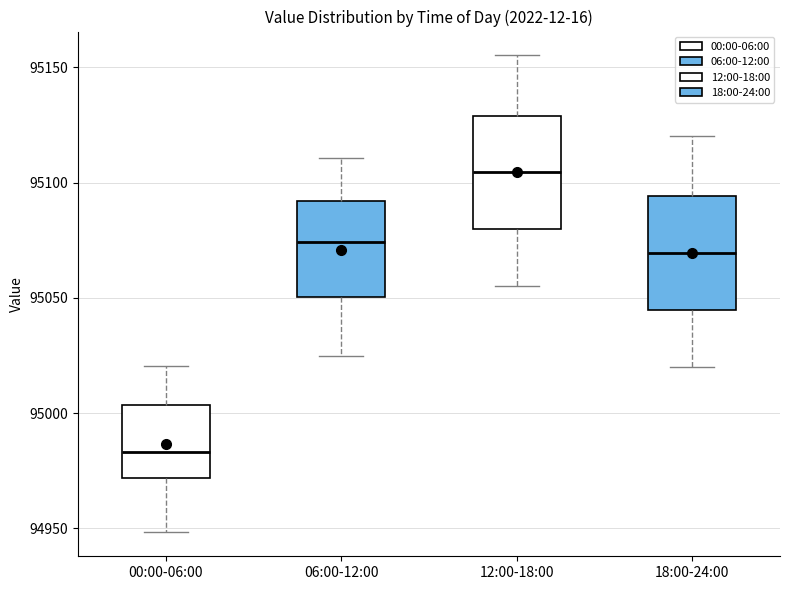

Reading left to right, transcribe this box plot: for each box, give where its median line is, the range the box spans, and where its two whiskers end, as read against the y-axis. The values are not printed on the chart, so give them approximately, as read against the axis.

00:00-06:00: median 94985, box 94970 to 95005, whiskers 94950 to 95020
06:00-12:00: median 95075, box 95050 to 95090, whiskers 95025 to 95110
12:00-18:00: median 95105, box 95080 to 95130, whiskers 95055 to 95155
18:00-24:00: median 95070, box 95045 to 95095, whiskers 95020 to 95120